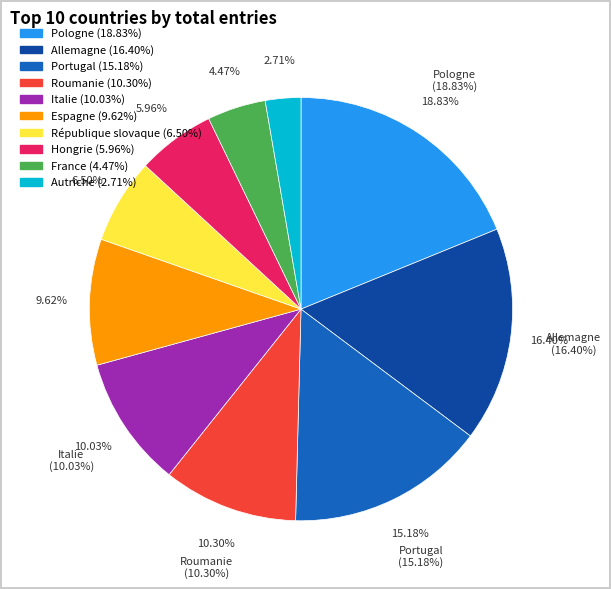

Which slice is the smallest?

Autriche